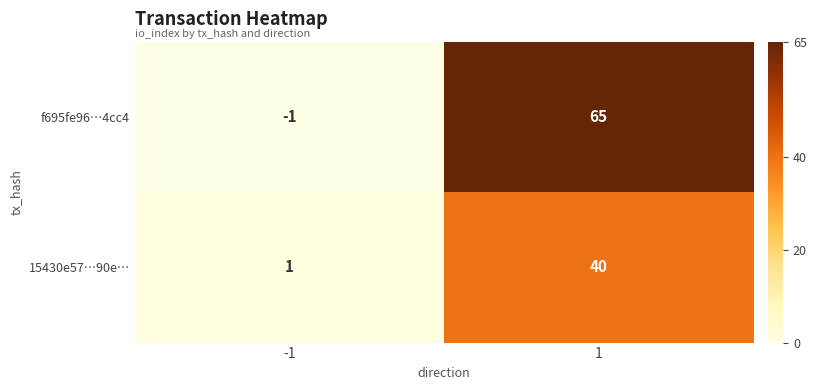

List the series in order of their peak value, lowest first.

15430e57…90e…, f695fe96…4cc4